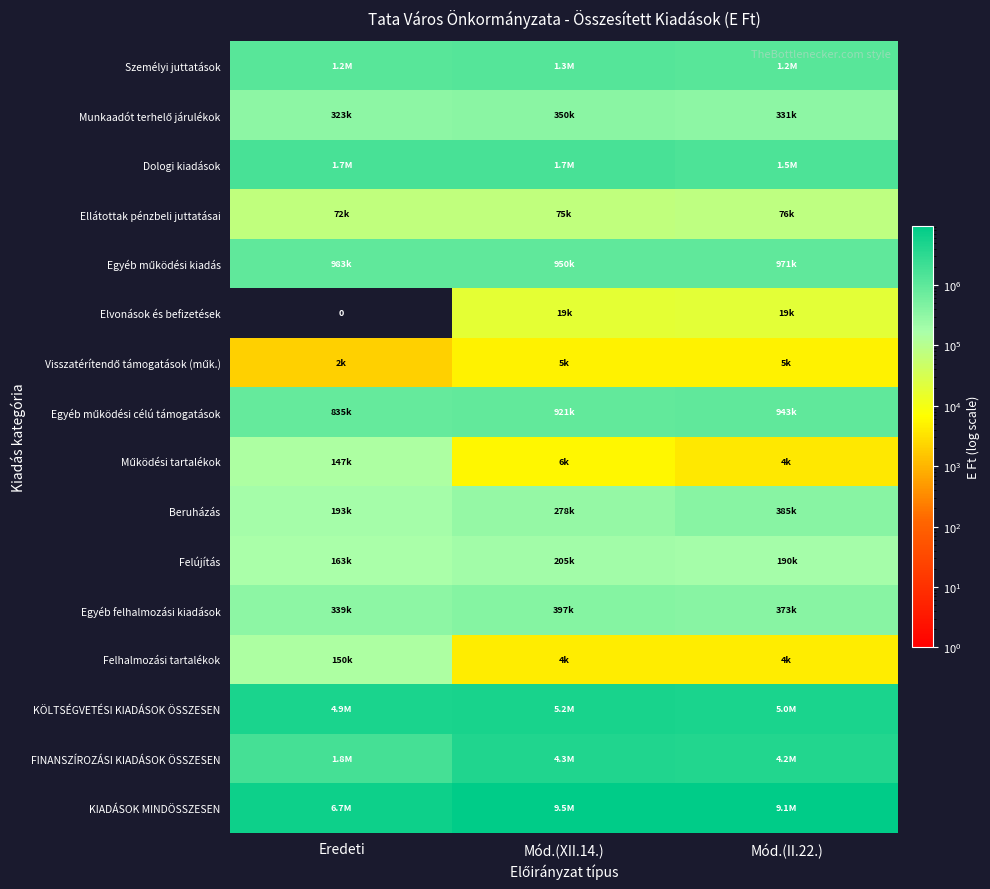

Which has a higher value, Eredeti or Mód.(II.22.)?

Eredeti